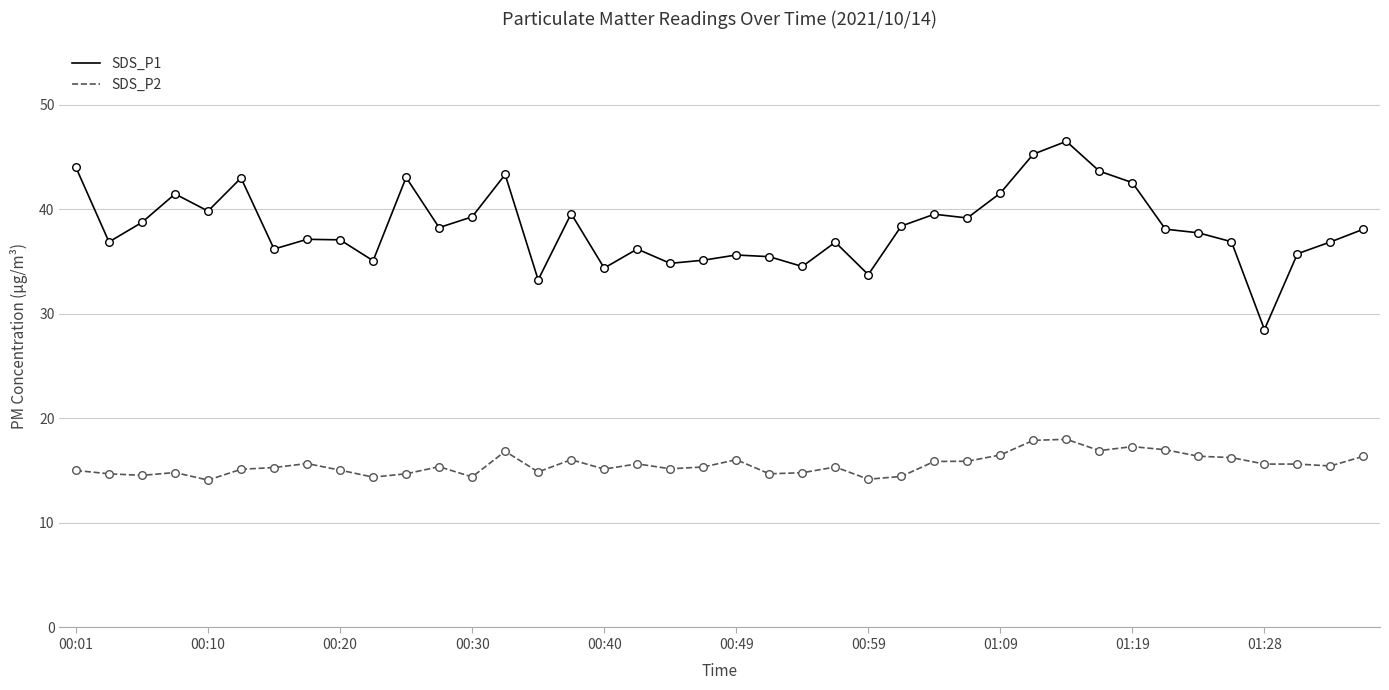

True or false: SDS_P2 and SDS_P1 cross at least once.

False